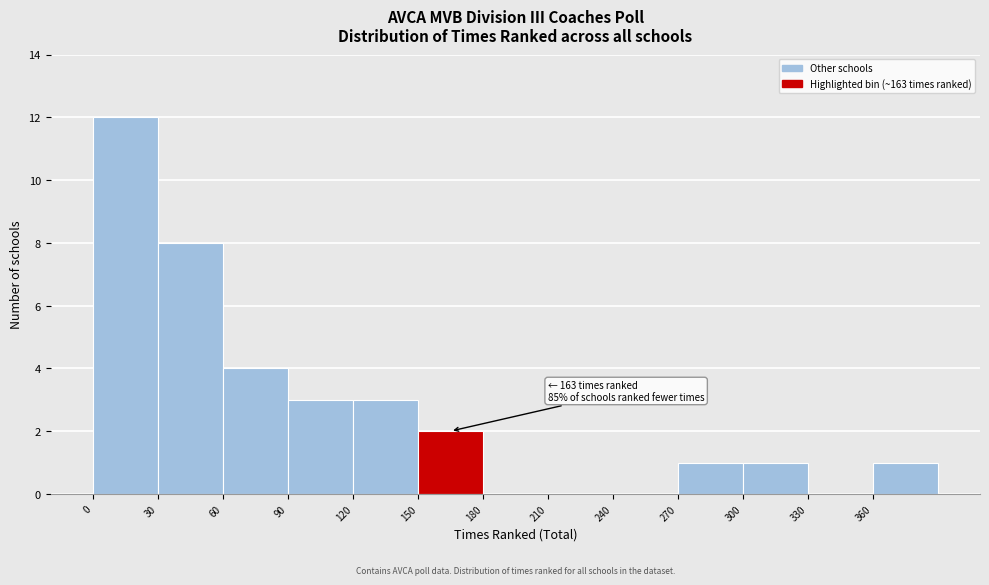

Which range on the x-axis has the tallest bar?

0 to 30